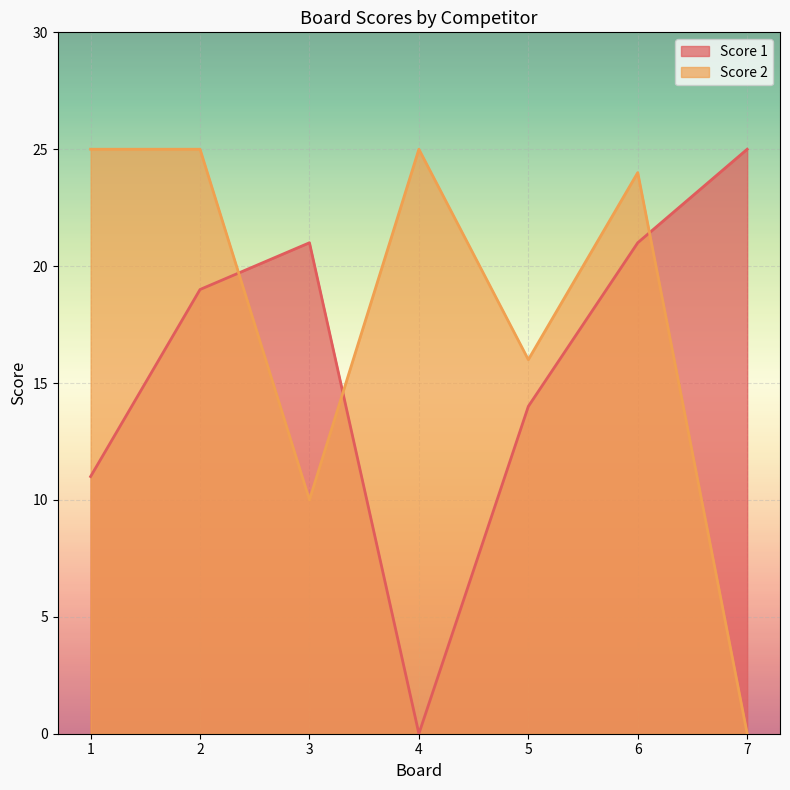

What value does the Score 1 series have at 2, to the nearest 5?

20